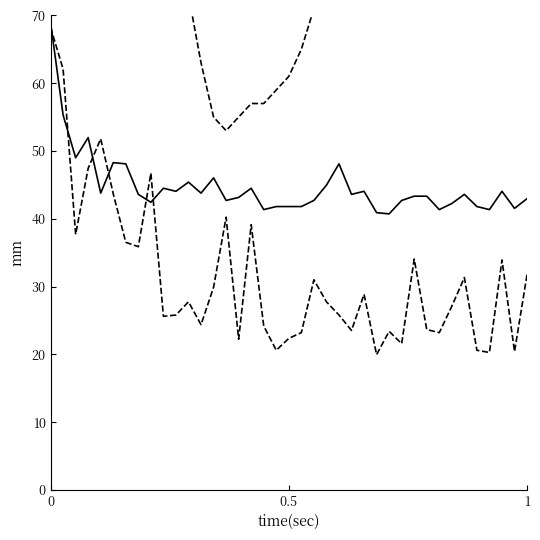

At which label is SDS_P2 closest to 54?

0.5